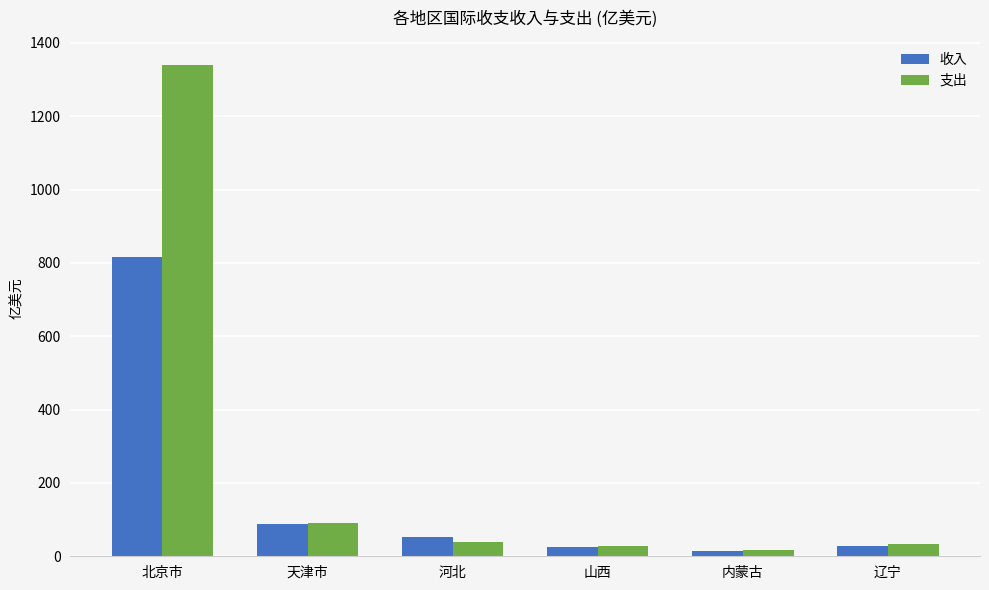

Where does the 支出 series first go above 39?

北京市